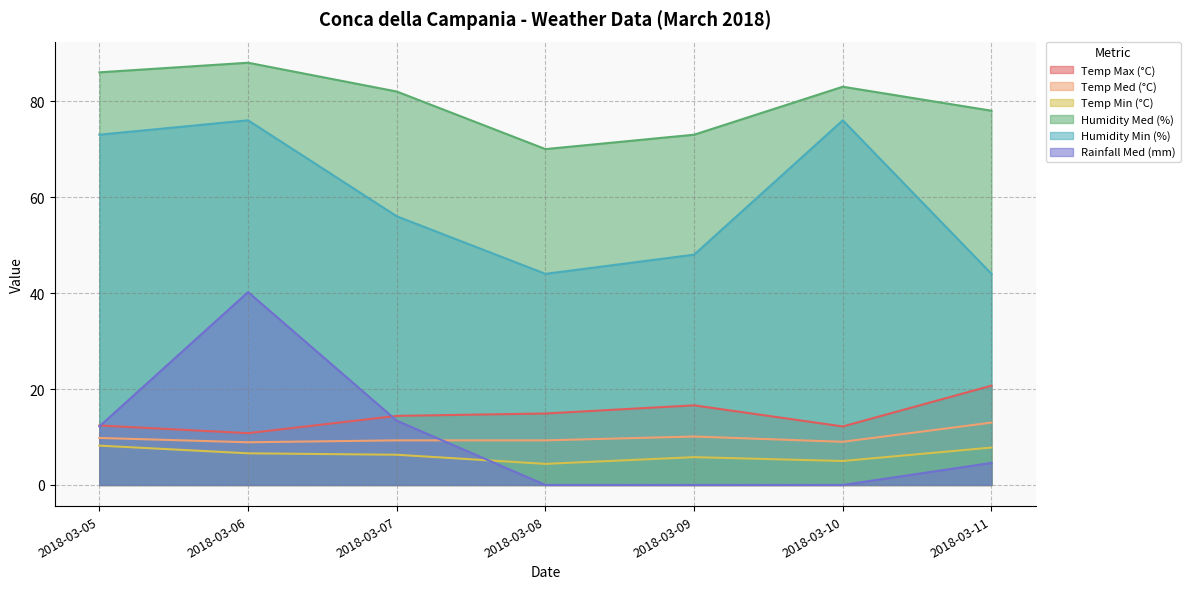

Which has a higher value, 2018-03-08 or 2018-03-05?

2018-03-08